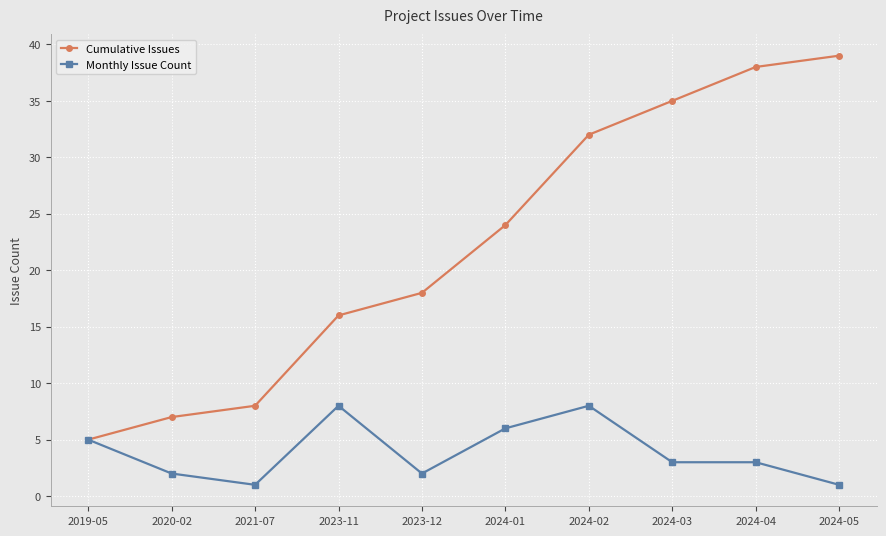

How many lines are shown in the chart?

2